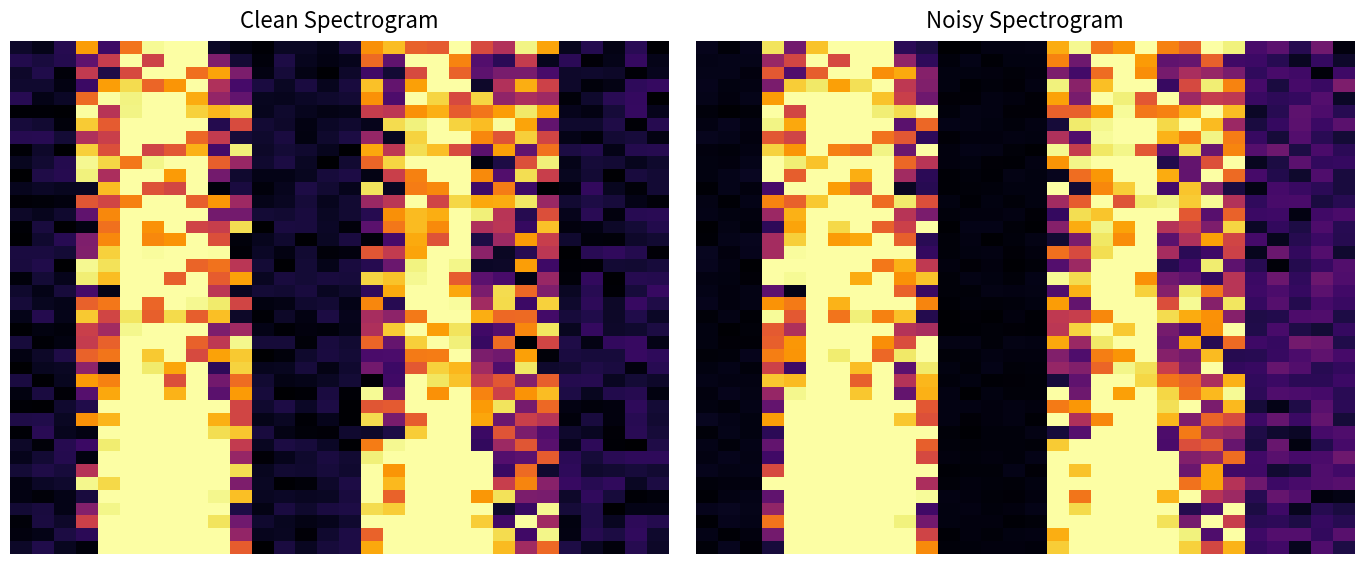

Count the number of categories in the chart.

30